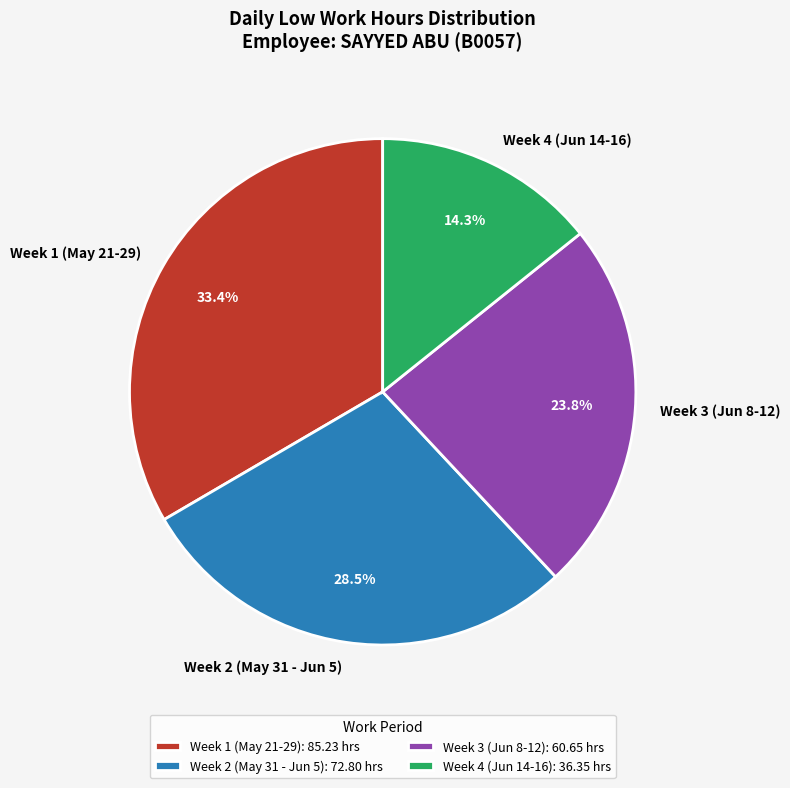

Is there any slice that represents more than half of the pie?

No